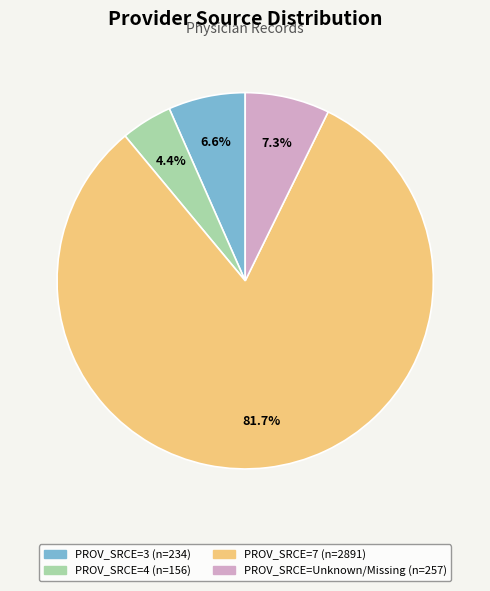

Does any single category account for the majority?

Yes